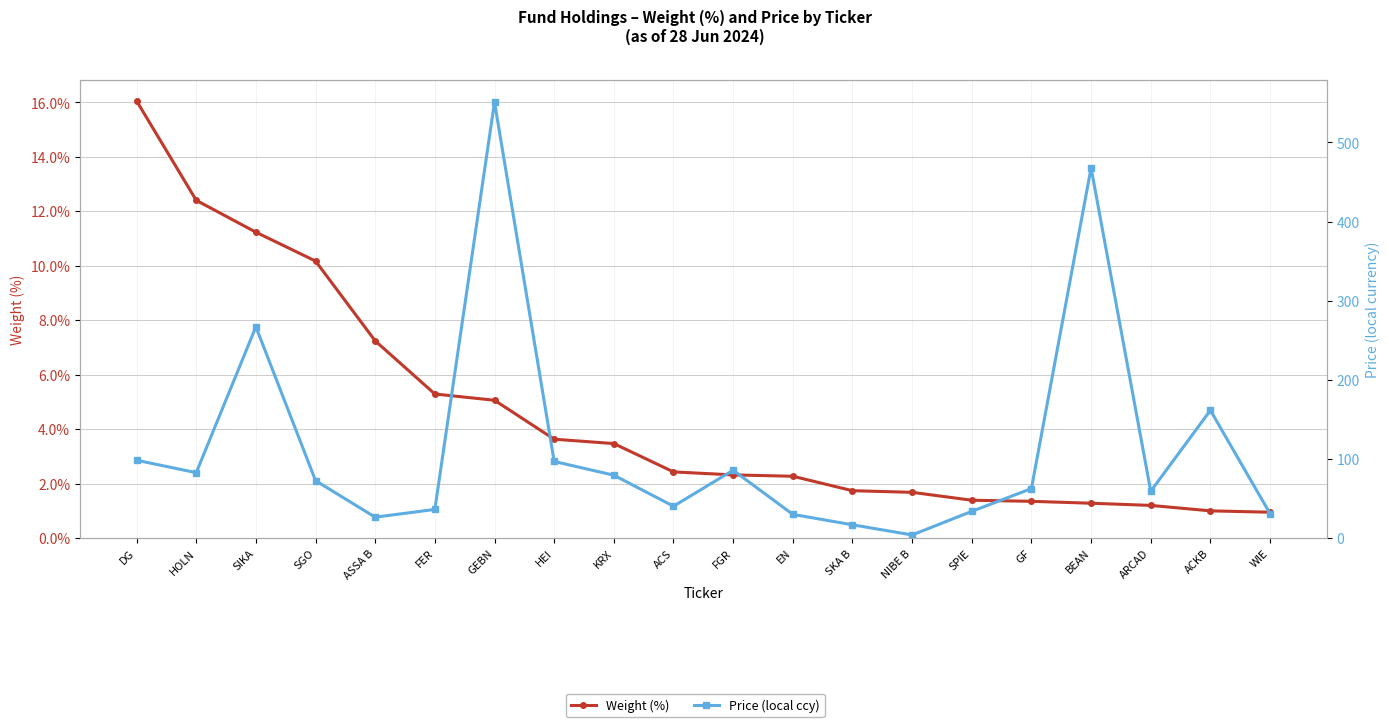

What is the greatest value displayed?

551.1